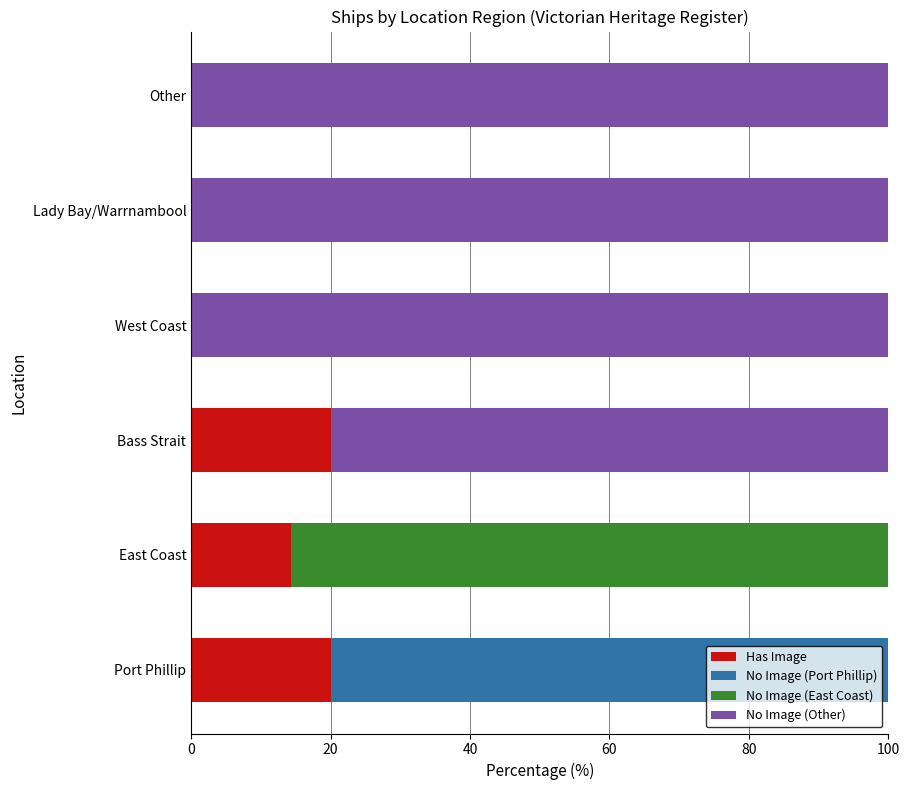

True or false: Has Image has a value of 10.1 at Lady Bay/Warrnambool.

False